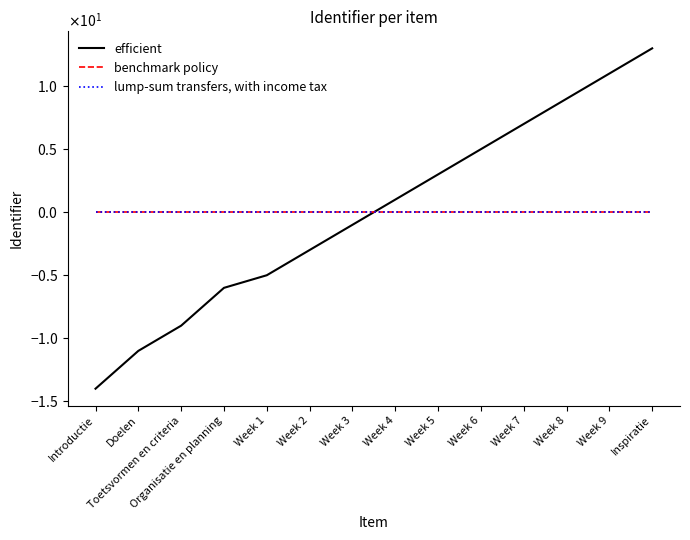

What is the label of the 11th point from the right?

Organisatie en planning